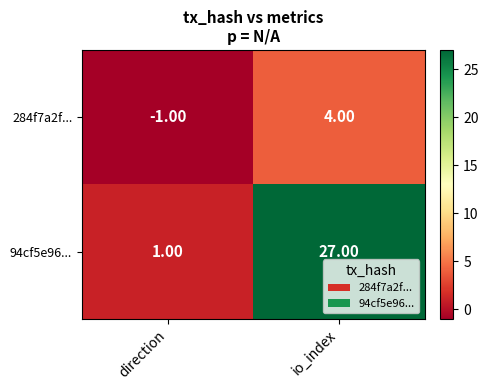

At direction, list the series in order from smallest to largest.

284f7a2f..., 94cf5e96...